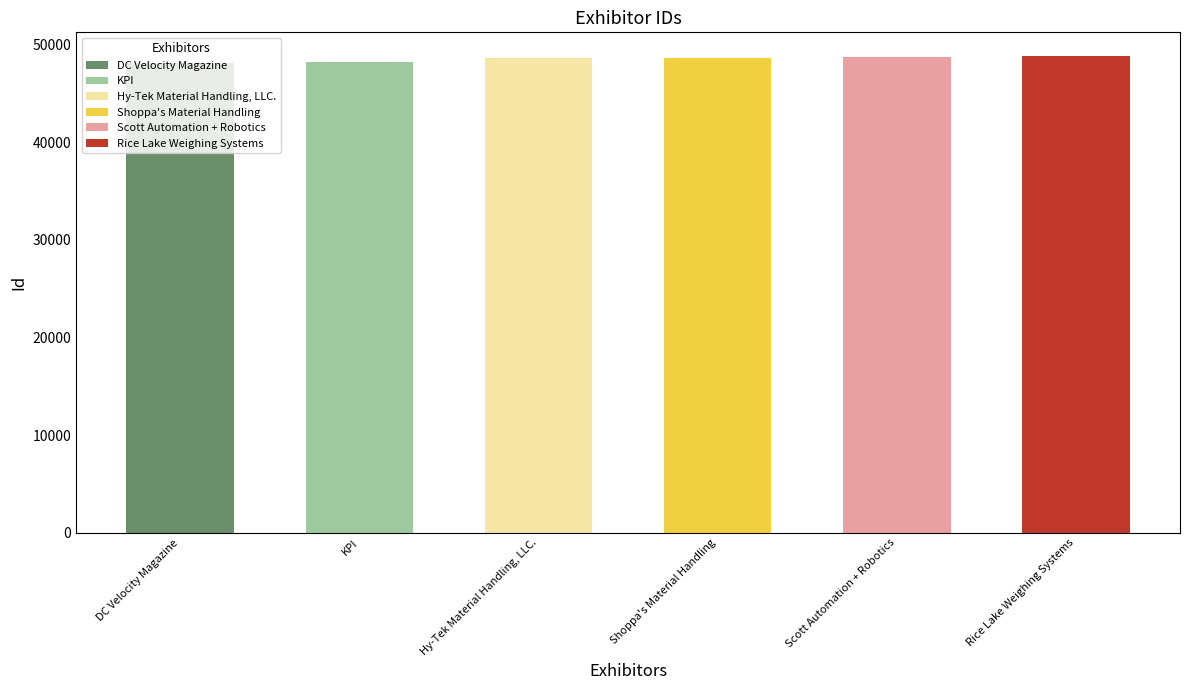

Reading left to right, list all the values displayed in this chart.

48073	48218	48577	48602	48697	48807